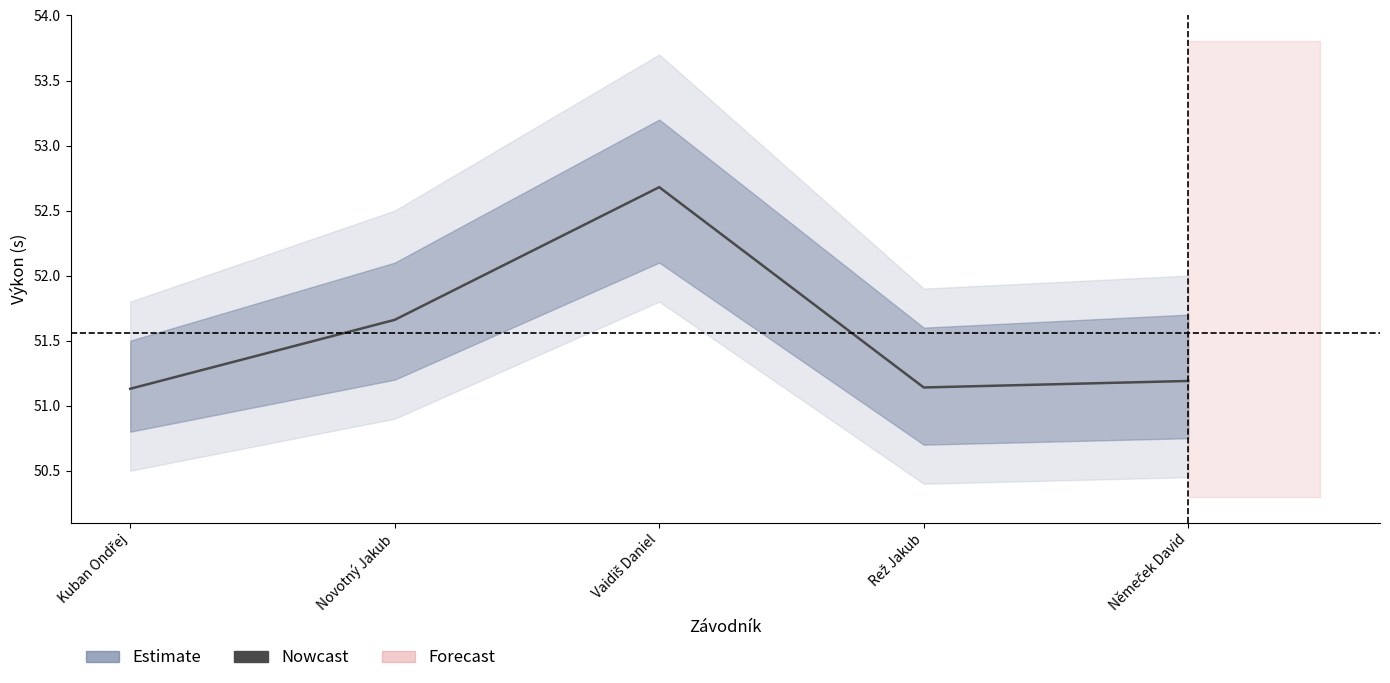

What is the minimum value shown in the chart?

51.1